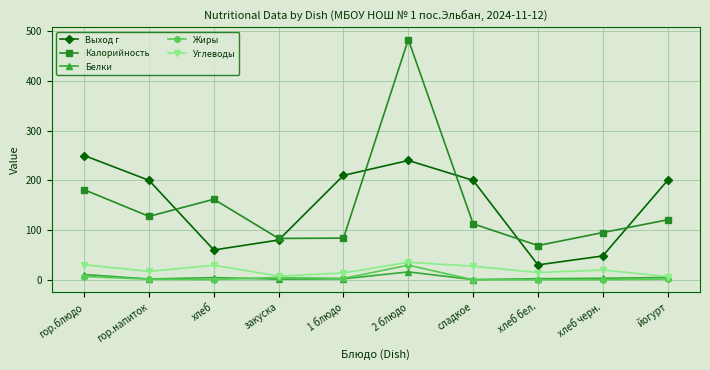

What is the difference between the highest and lowest values at хлеб бел.?

68.7